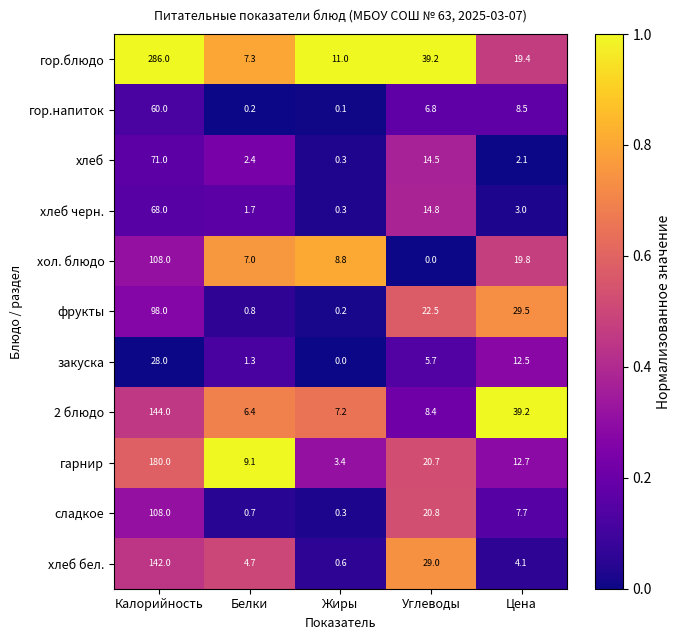

At which category is the sum across all series the highest?

Калорийность